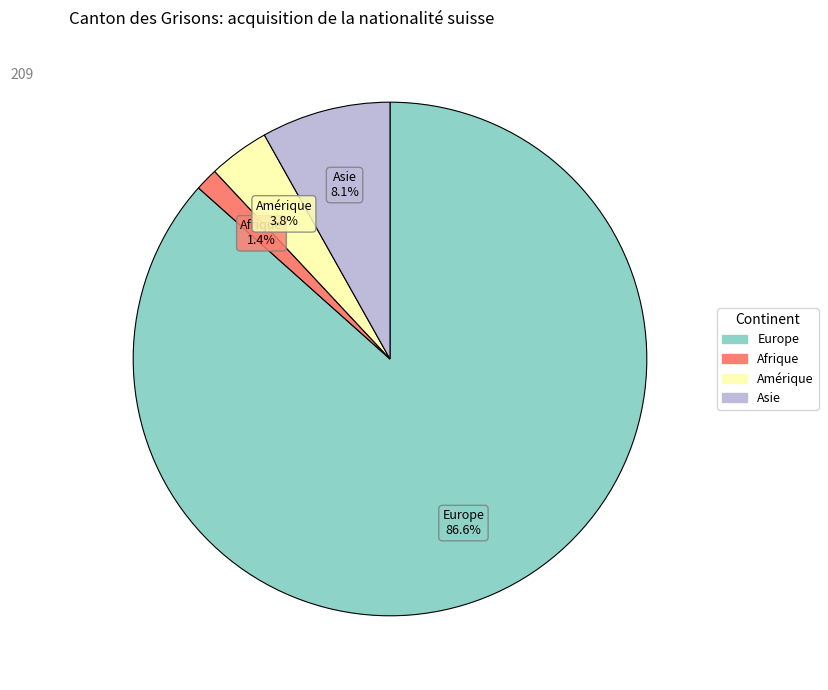

Count the number of slices in the pie.

4